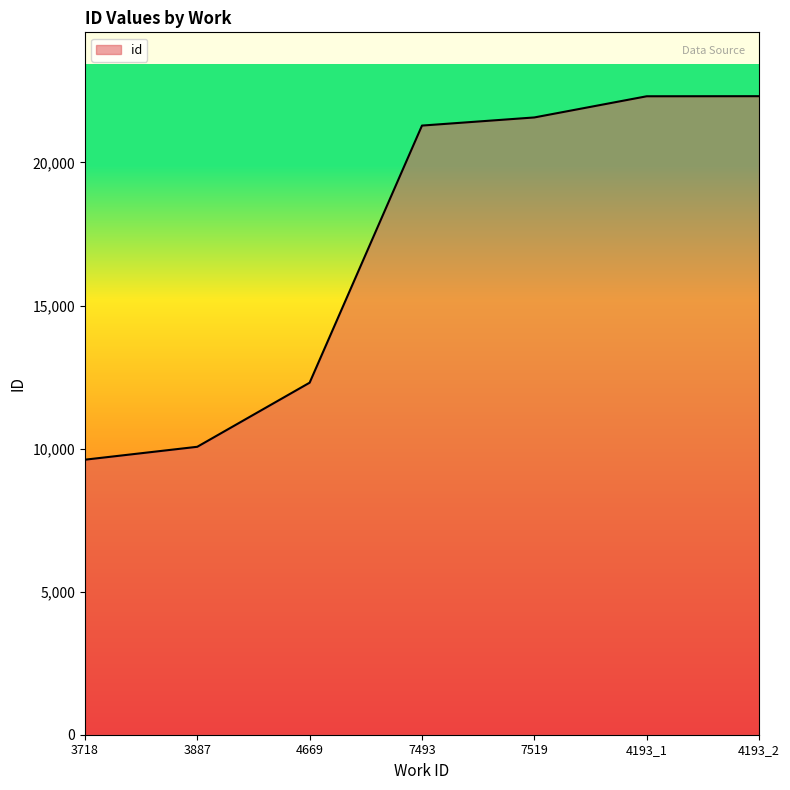

Which category has the lowest value across all series?

3718